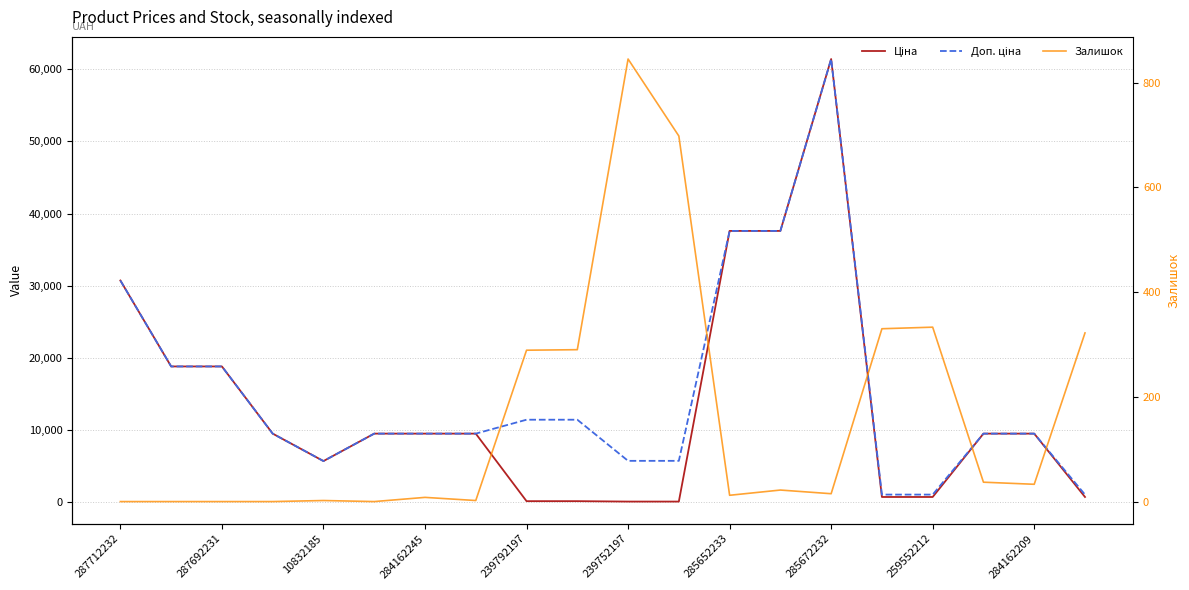

True or false: Доп. ціна has more than 1 points higher than both neighbors.

False